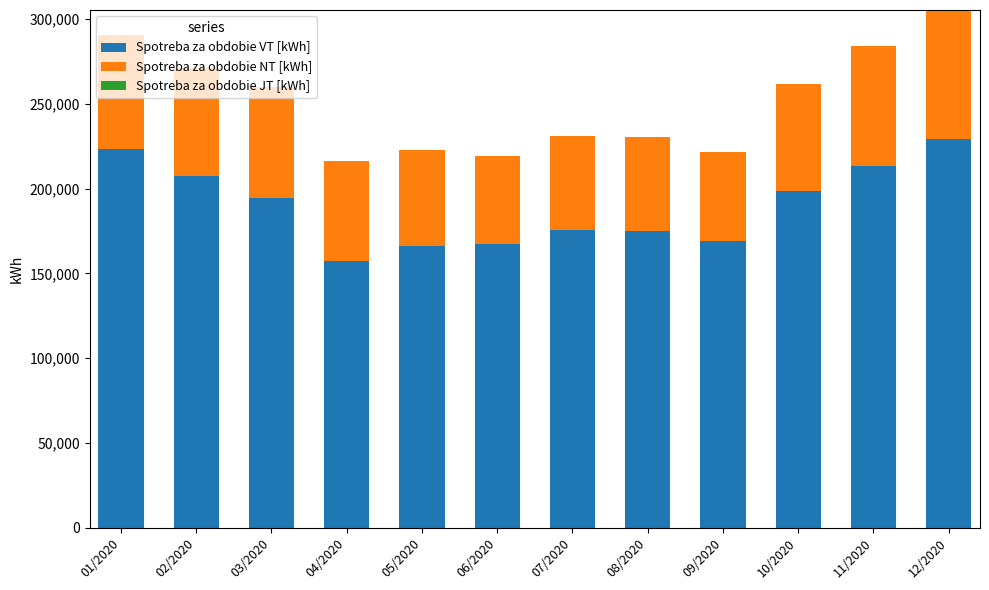

What is the lowest value of the Spotreba za obdobie VT [kWh] series?

157248